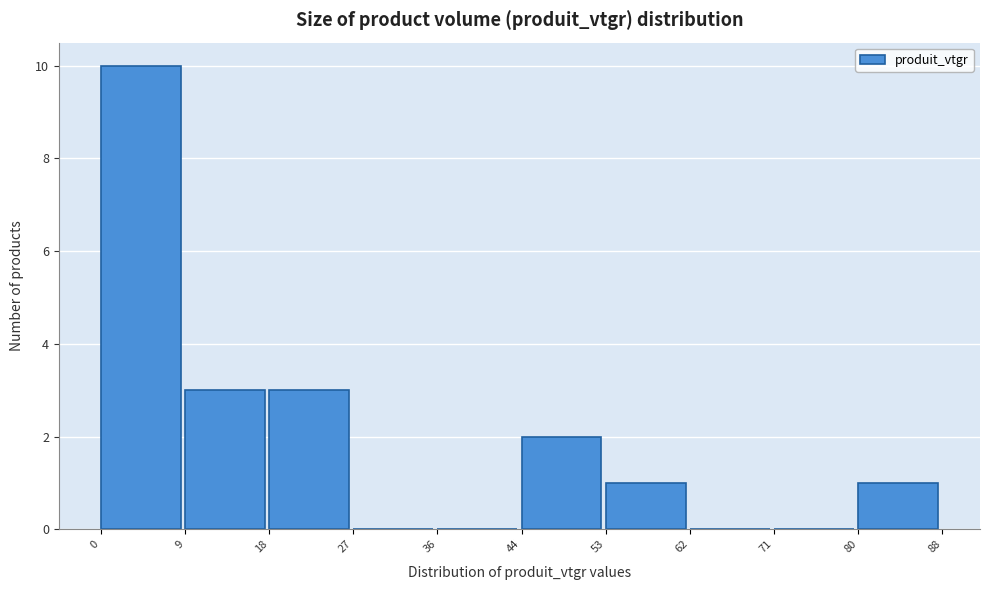

How tall is the bar that spans 53 to 62 on the x-axis? The values are not printed on the chart, so give them approximately, as read against the axis.

1